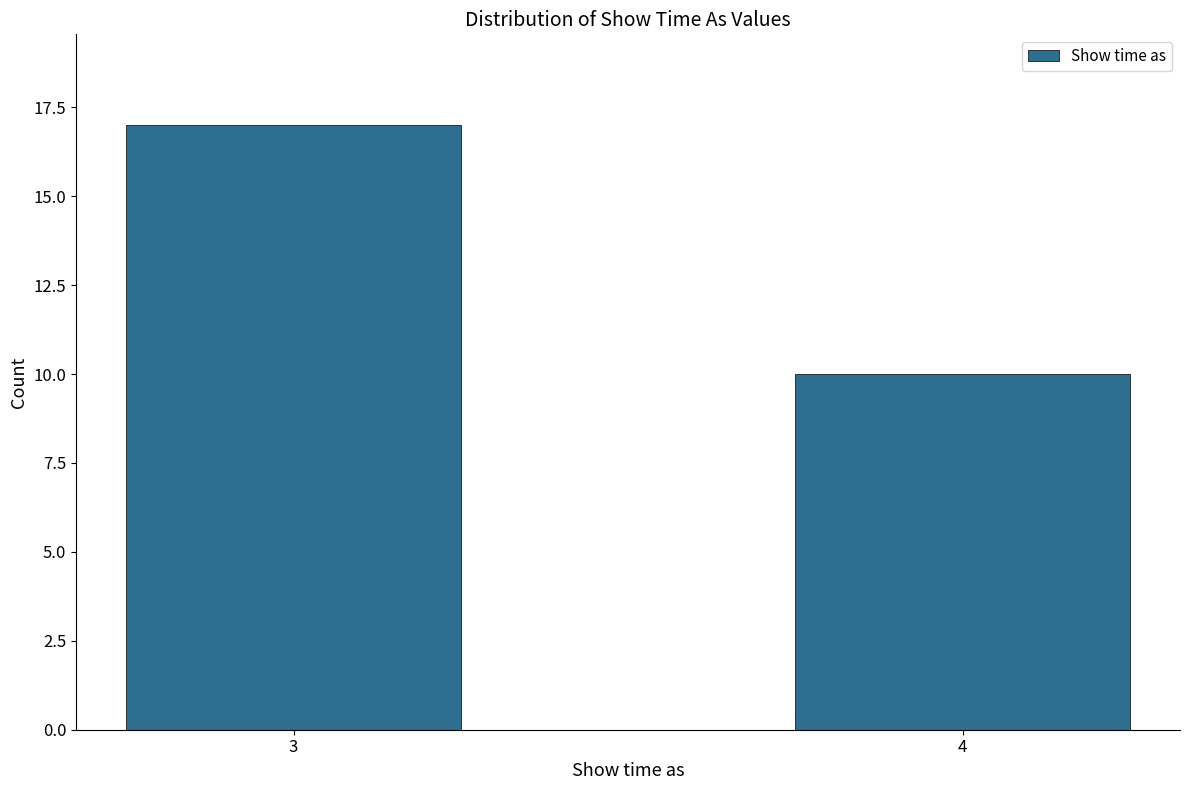

Reading right to left, list all the values displayed in this chart.

4=10	3=17